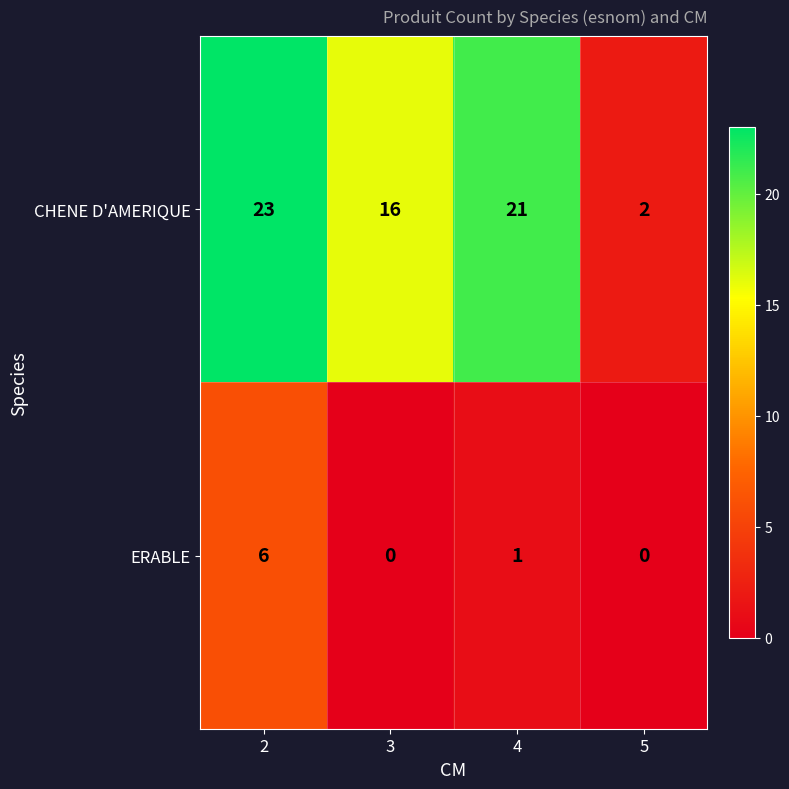

What is the greatest value displayed?

23